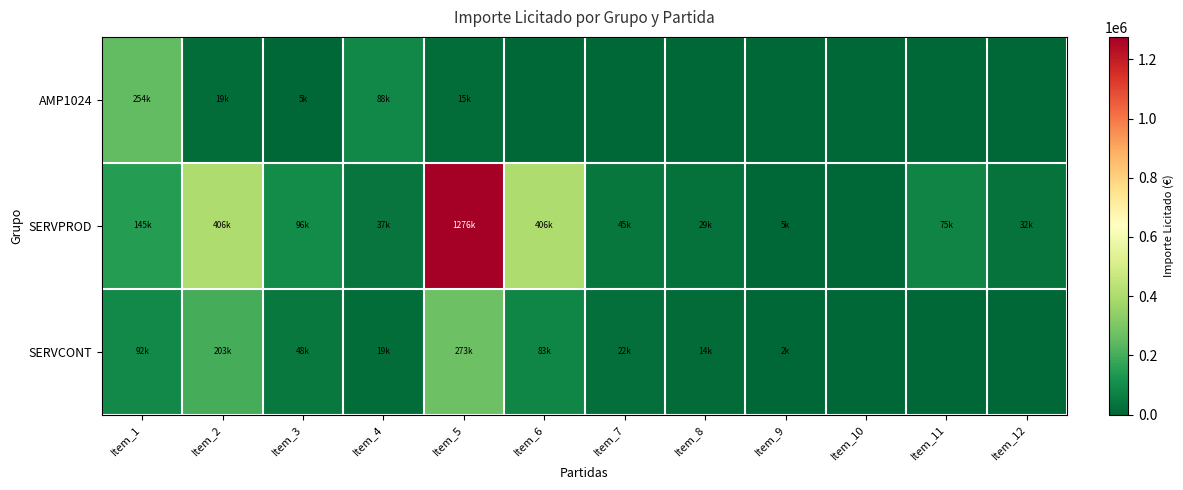

Which series has the largest total across all categories?

SERVPROD